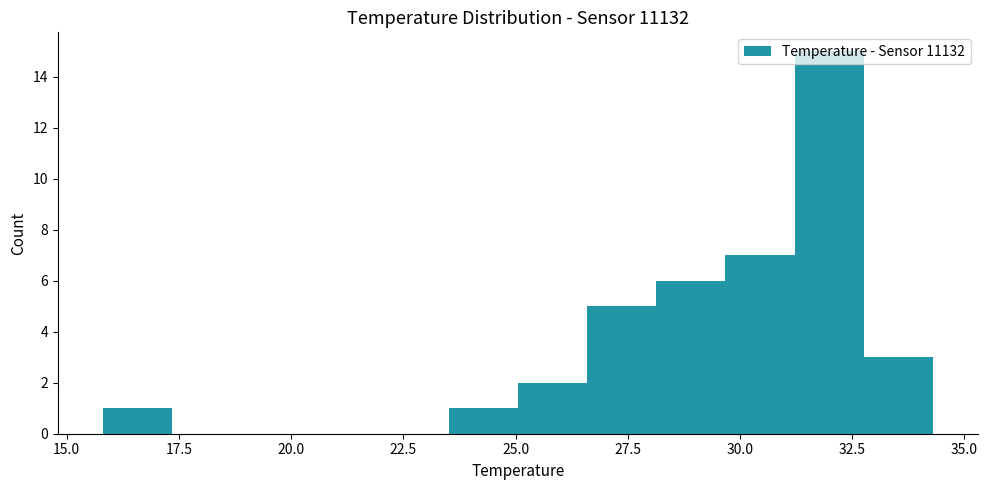

Around what value on the x-axis is the tallest bar? Give the approximate position of its centre, as read against the axis.

32.0